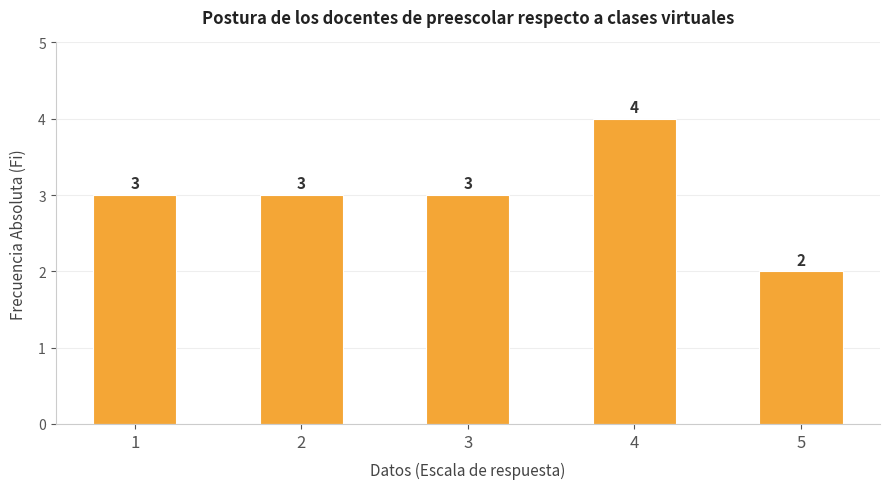

The chart shows a value of 1 at 2. True or false?

False